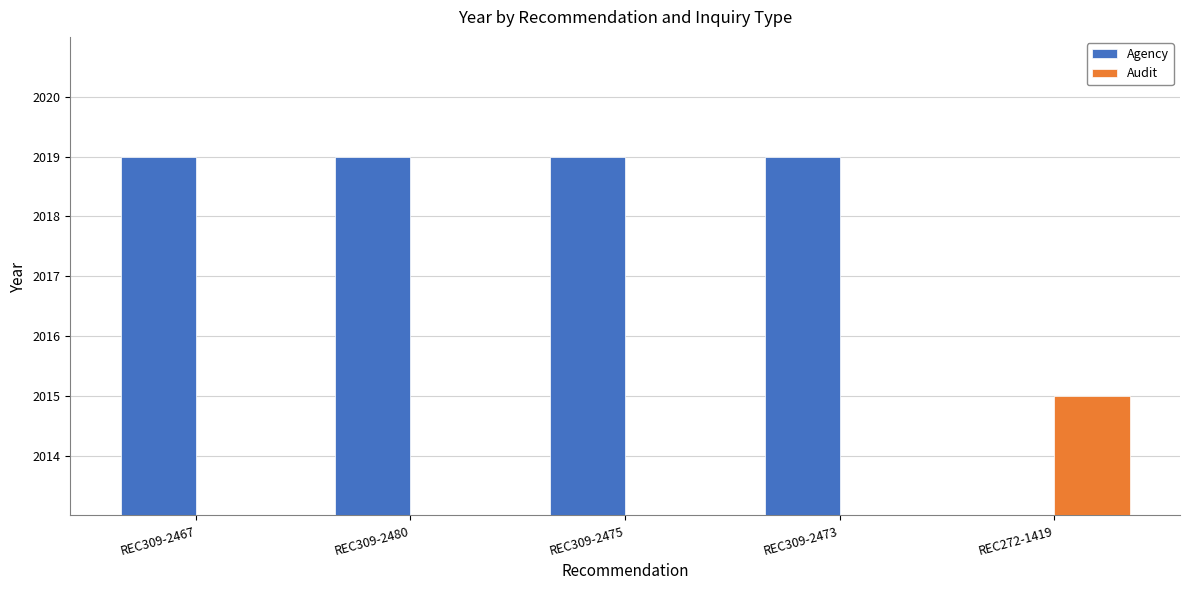

Between REC272-1419 and REC309-2473, which is larger?

REC309-2473